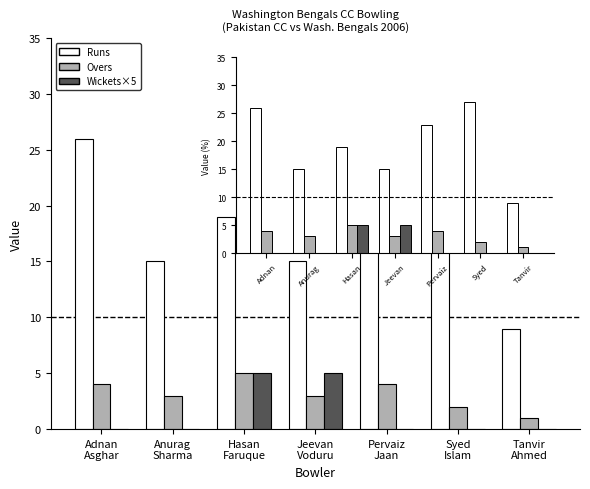

How many groups of bars are there?

7